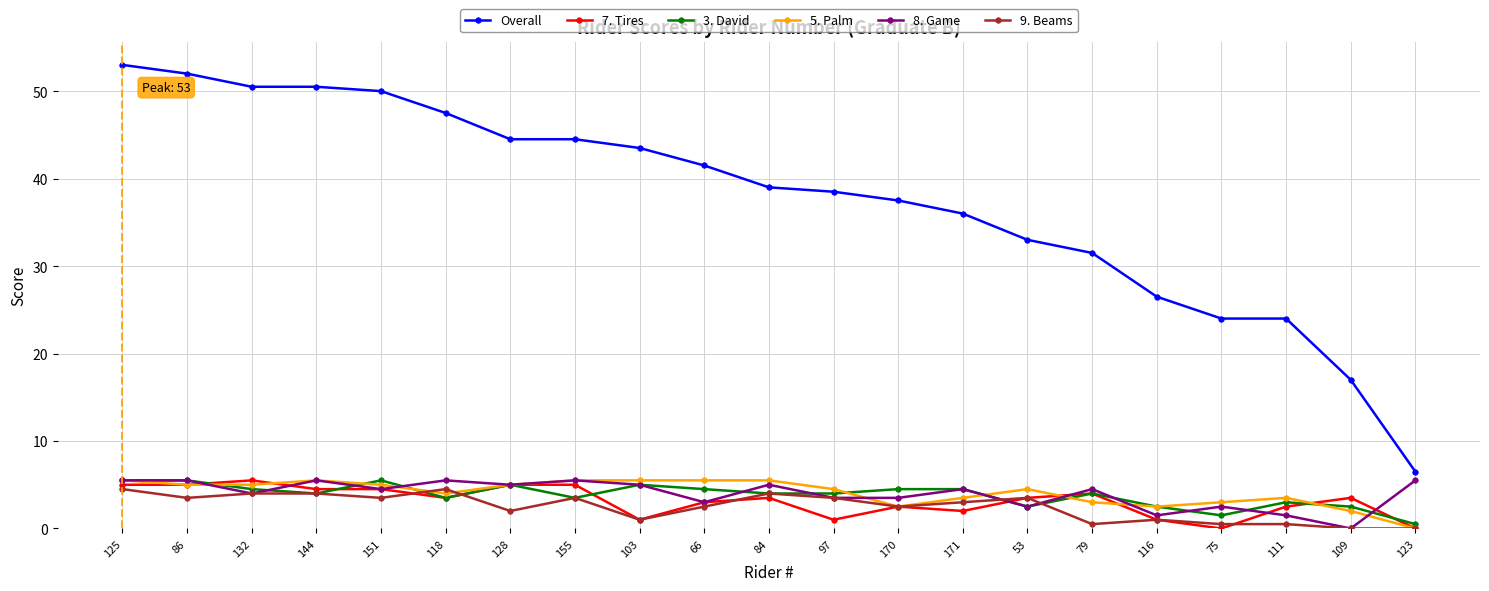

What position from the right is 155?

14